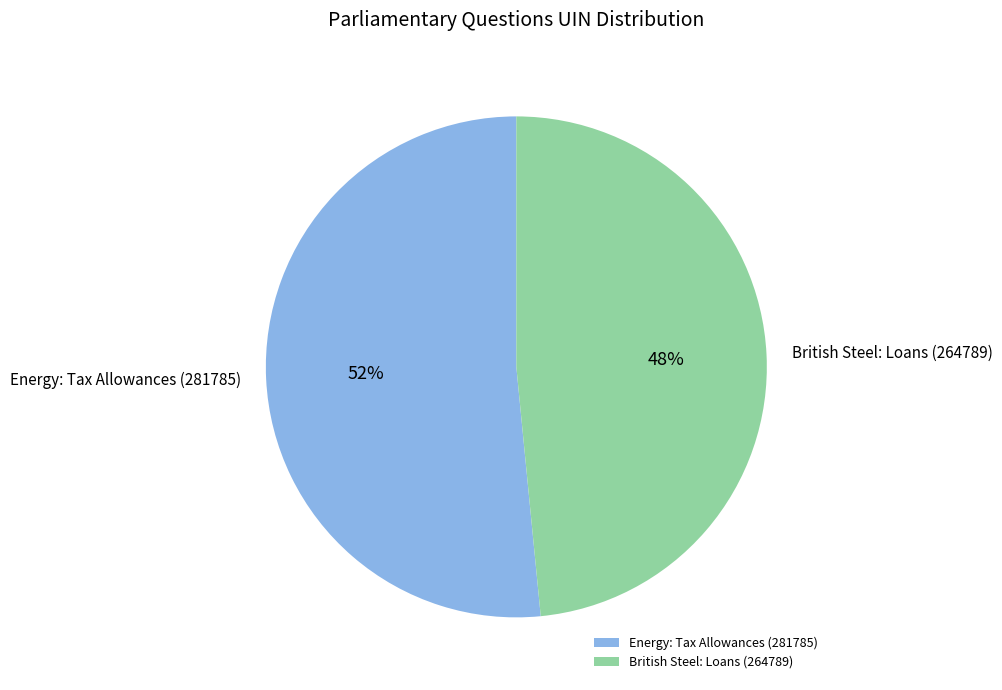

What is the smallest slice in the pie chart?

British Steel: Loans (264789)